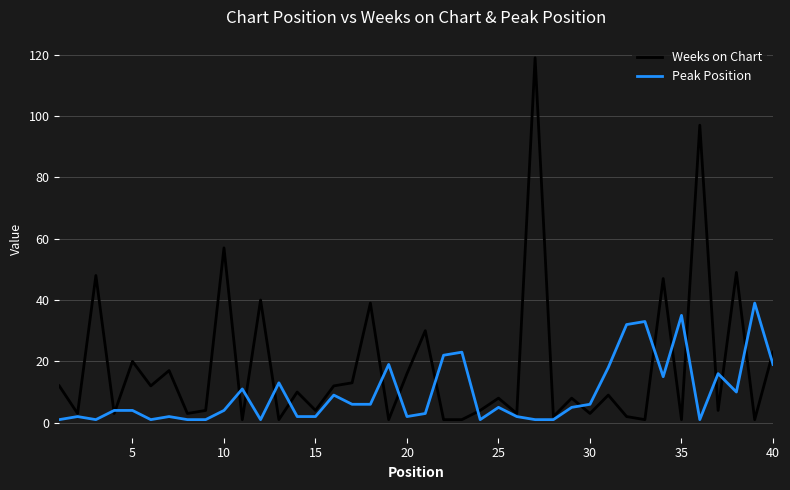

Rank the series by their average value, from highest to lowest.

Weeks on Chart, Peak Position